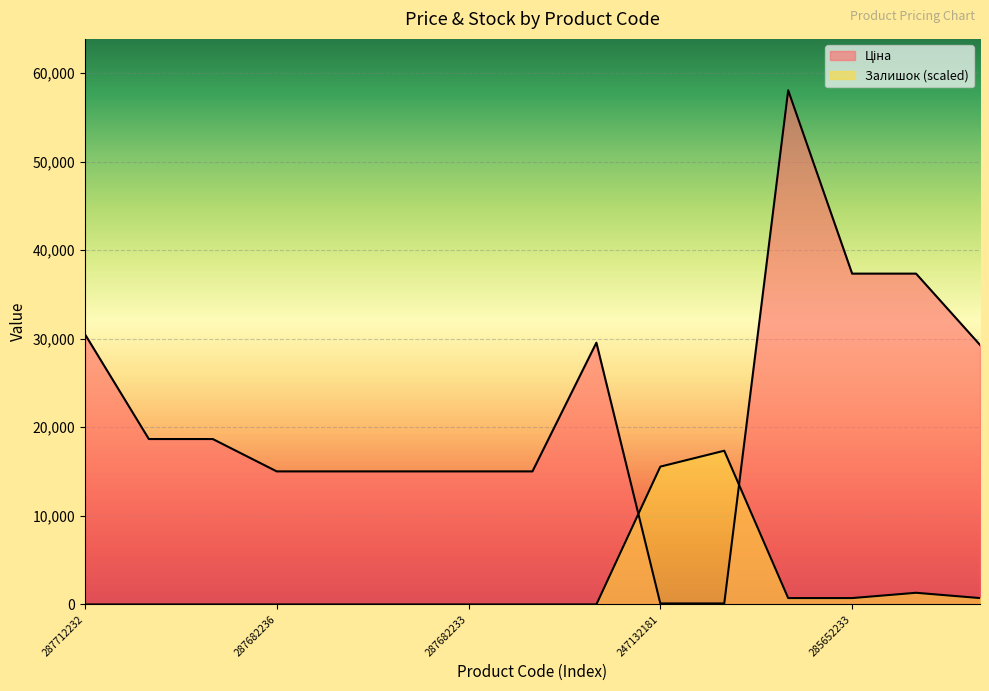

How many times do Залишок and Ціна cross each other?

2